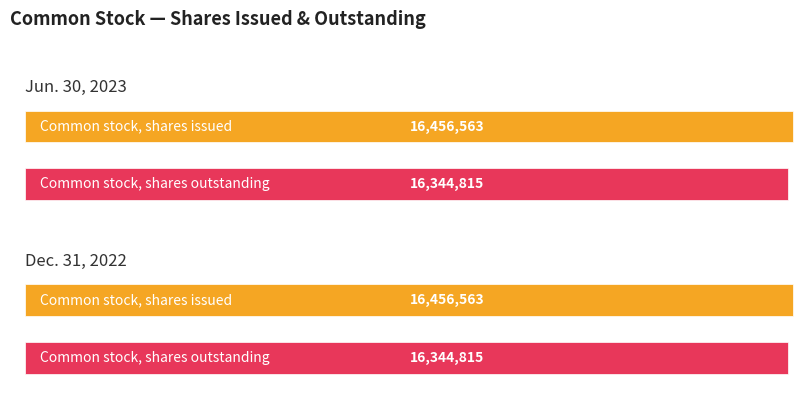

Rank the categories by Jun. 30, 2023 value from highest to lowest.

Common stock, shares issued, Common stock, shares outstanding